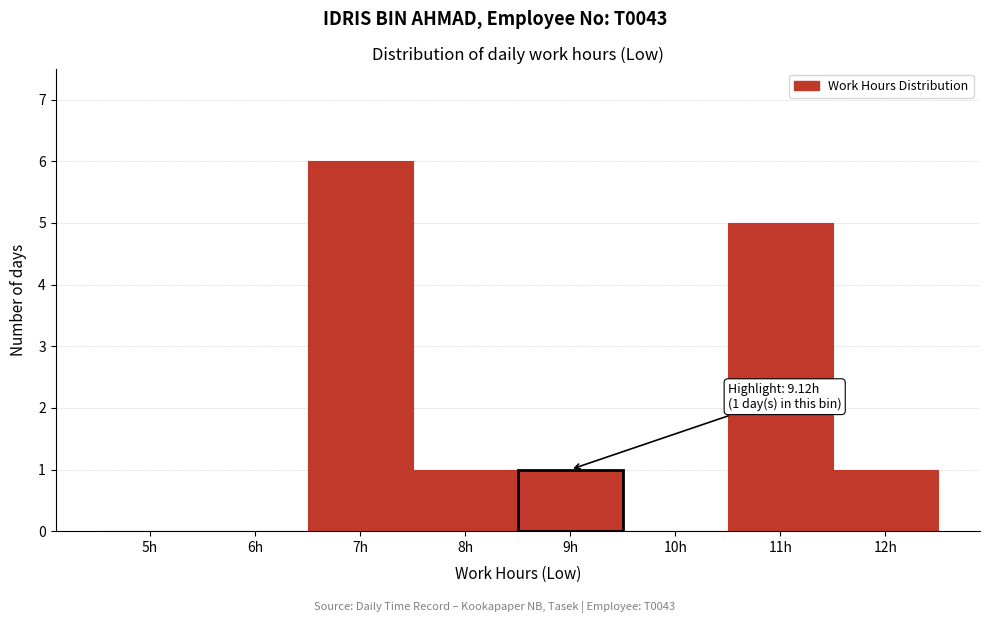

Reading right to left, transcribe all the data shown in this chart.

12h=1	11h=5	10h=0	9h=1	8h=1	7h=6	6h=0	5h=0